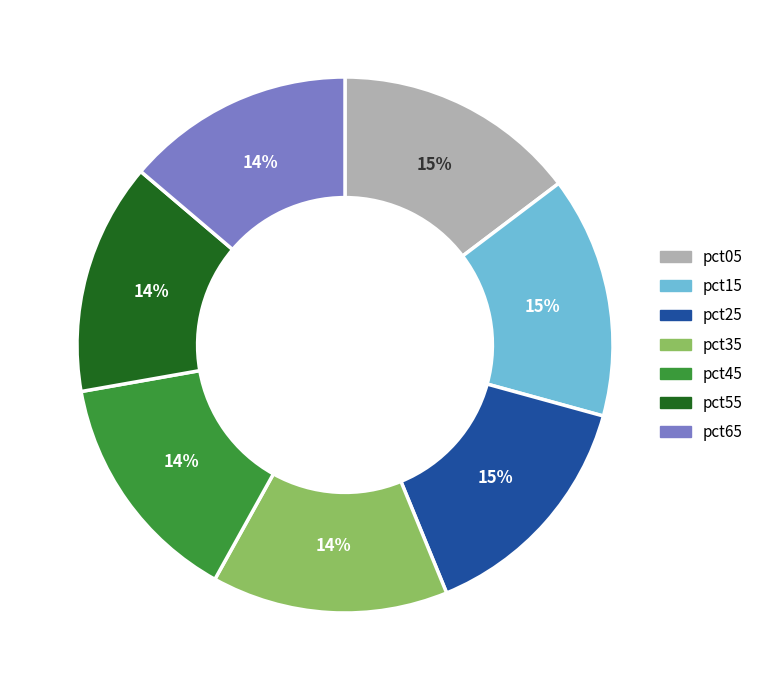

Combined, do pct05 and pct25 account for over 50%?

No